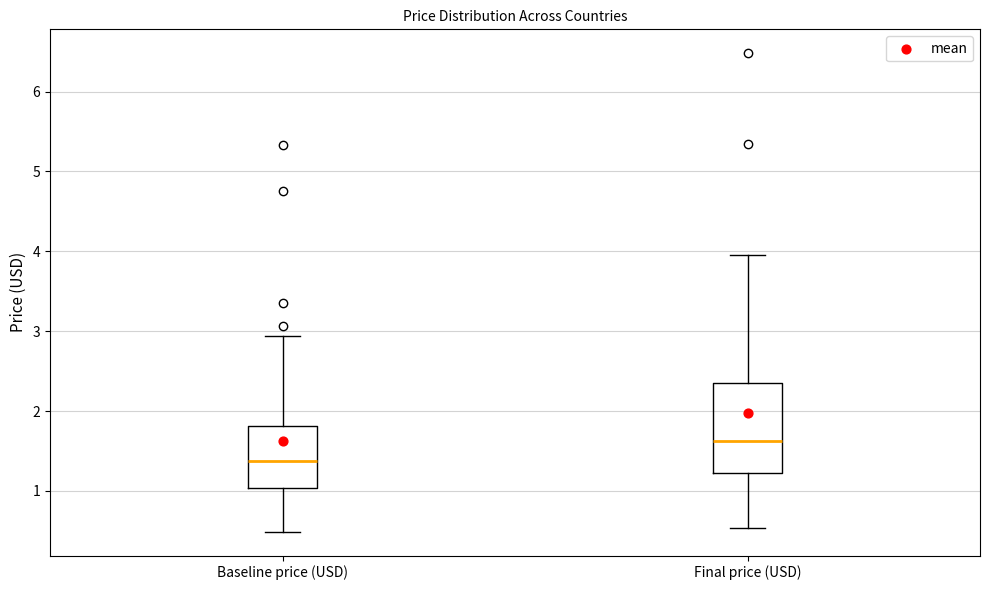

Comparing the boxes themselves (not the whiskers), which one is the tallest?

Final price (USD)